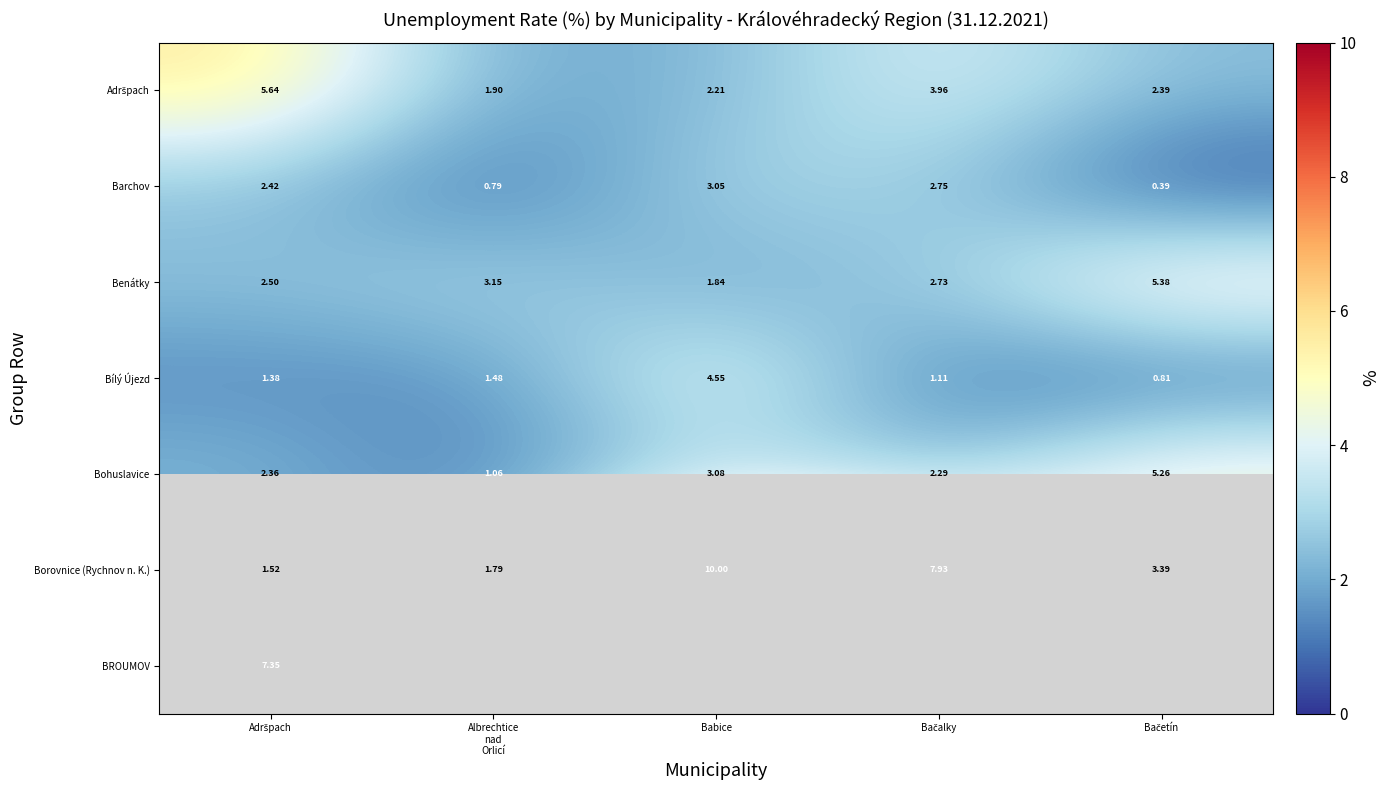

At which label is Bohuslavice closest to 3?

Babice